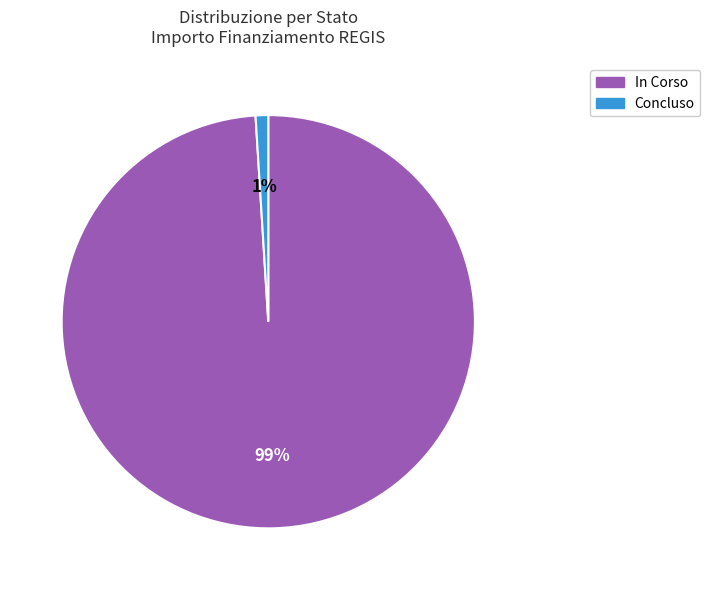

To the nearest percent, what is the difference between the largest and smallest slice percentages?

98%